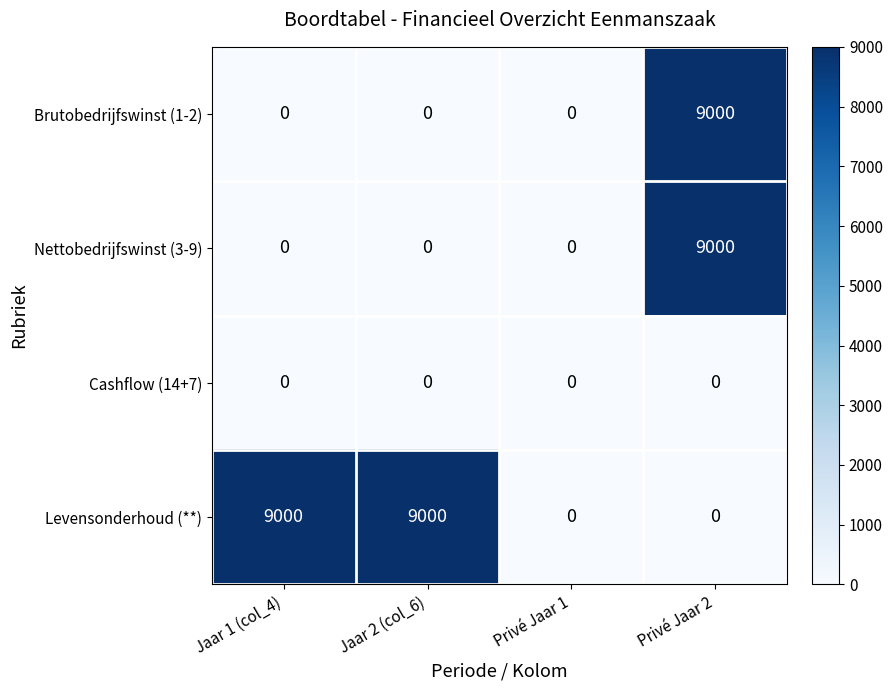

Count the number of data series in this chart.

4